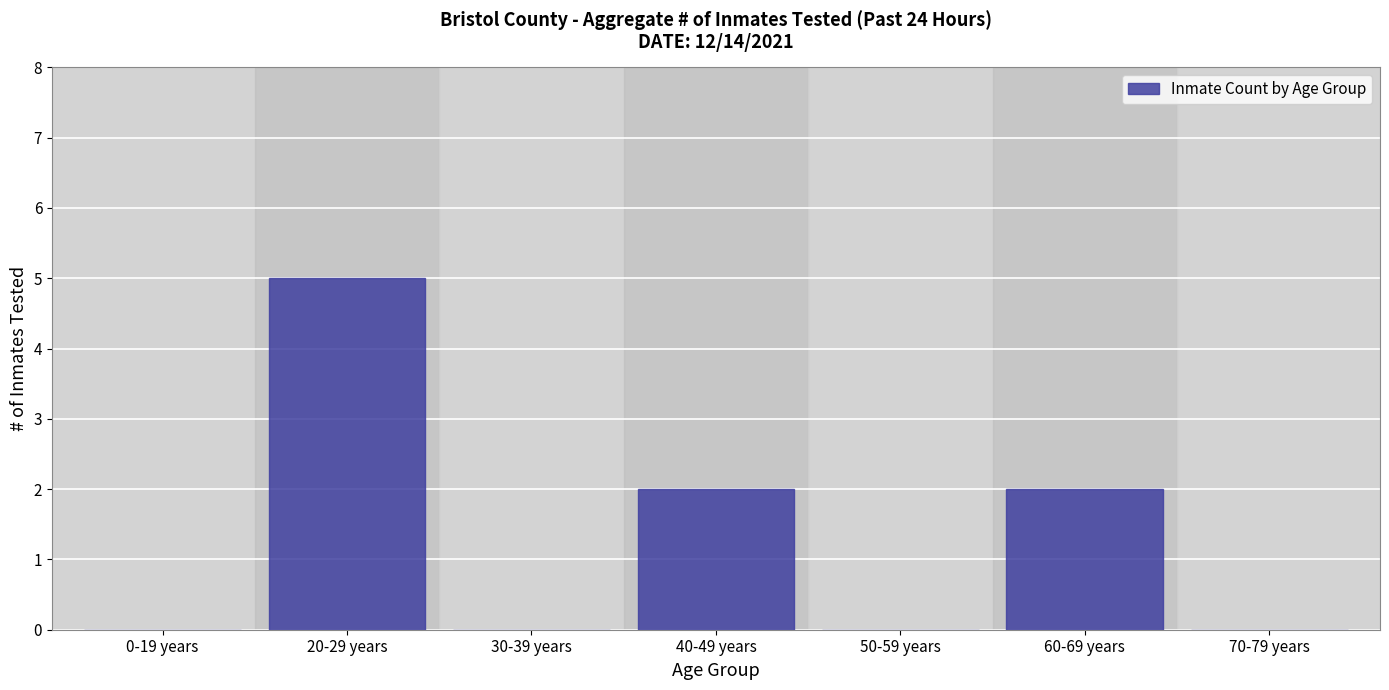

Reading left to right, what are all the values shown in this chart?

0-19 years=0	20-29 years=5	30-39 years=0	40-49 years=2	50-59 years=0	60-69 years=2	70-79 years=0